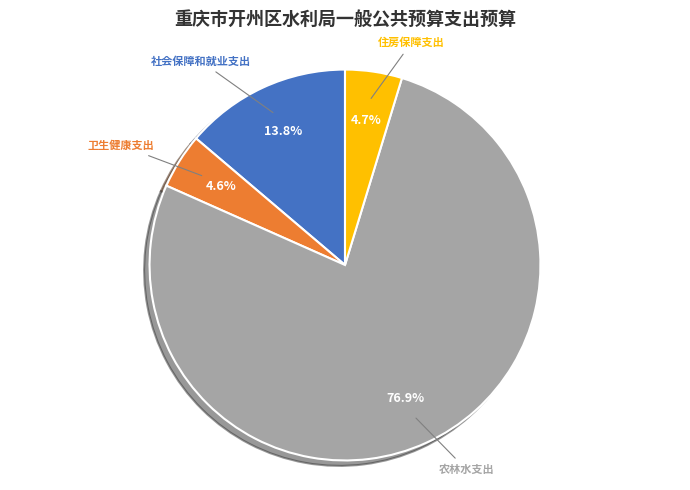

How many segments does this pie chart have?

4